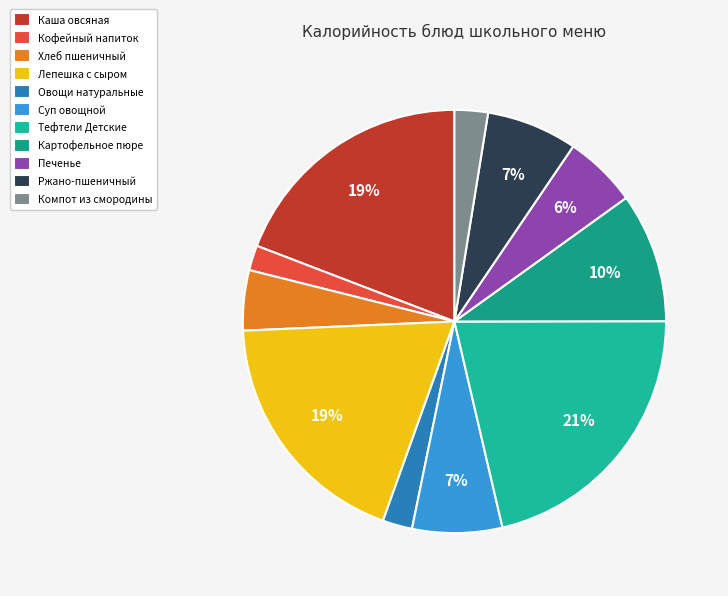

Is there a majority slice in this chart?

No